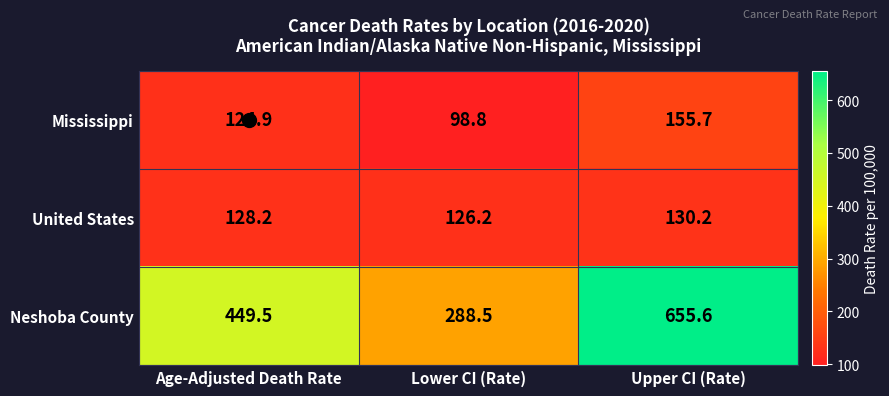

How many values in the United States series exceed 128?

2